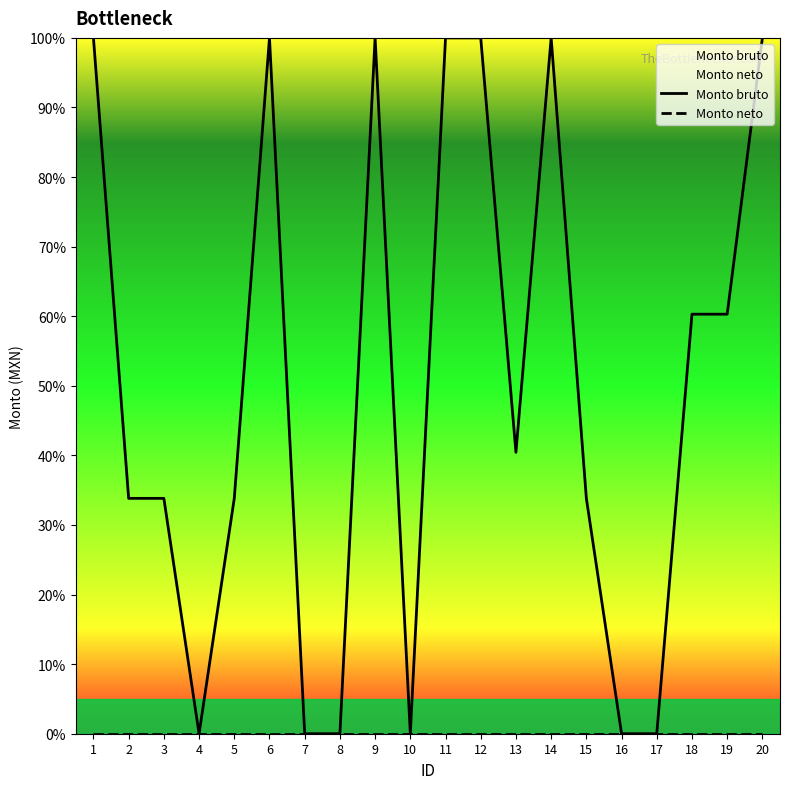

Does the chart display data point markers on the line(s)?

No